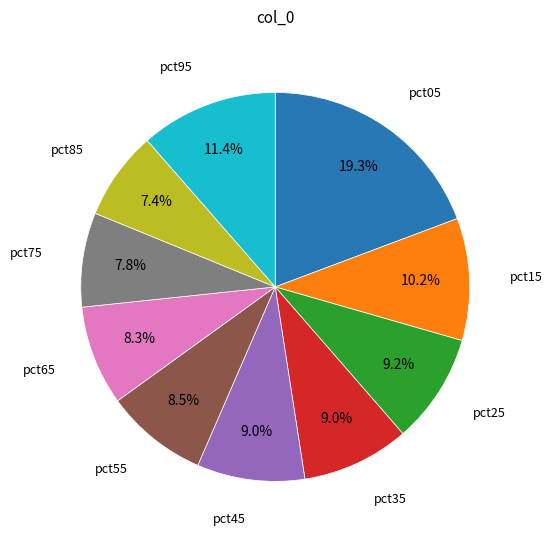

How many segments does this pie chart have?

10